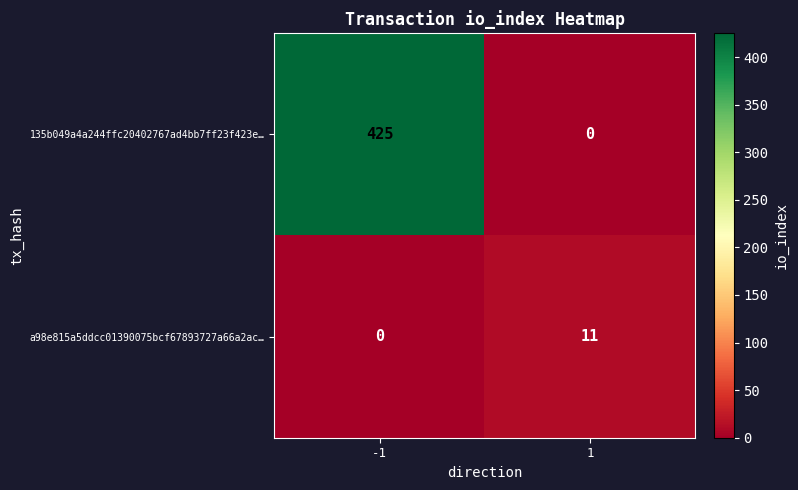

What is the sum of the a98e815a5ddcc01390075bcf67893727a66a2ac… values at -1 and 1?

11